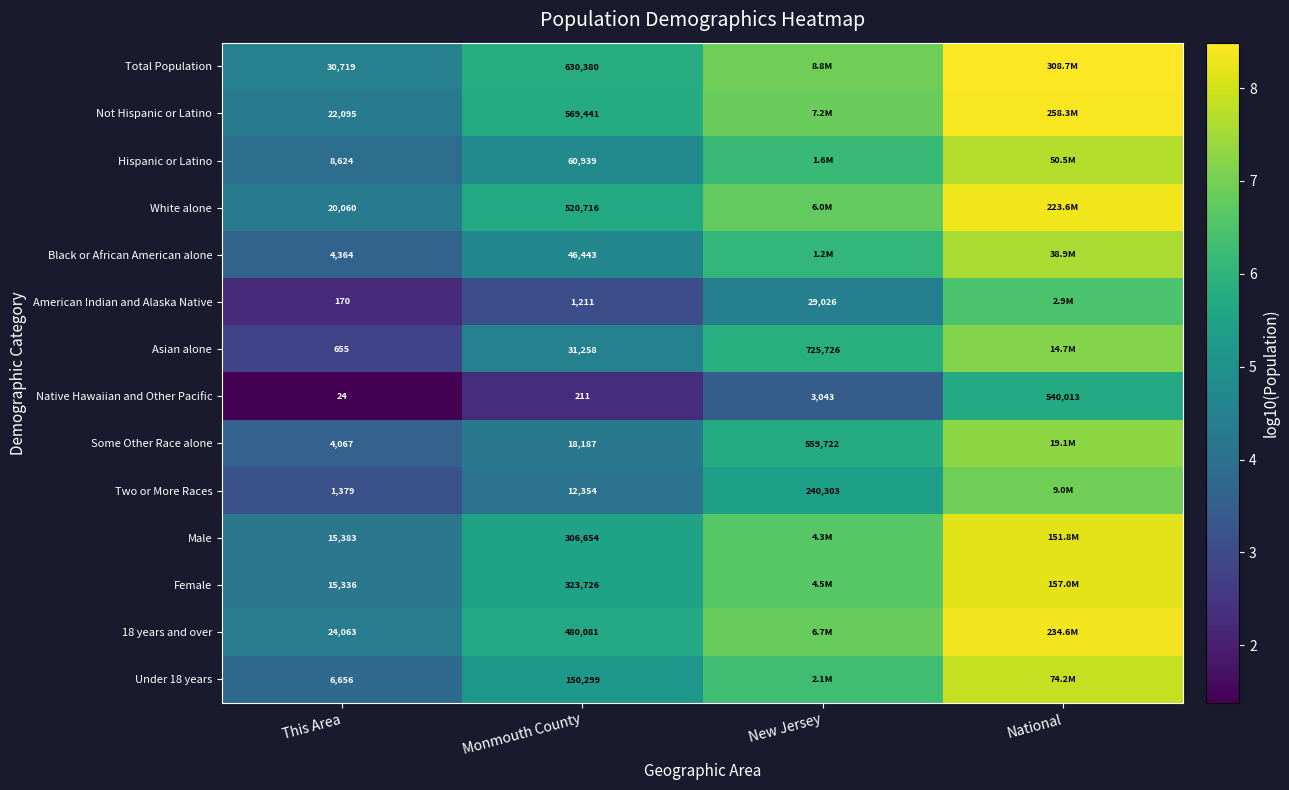

Which series changed the most between This Area and Monmouth County?

Total Population